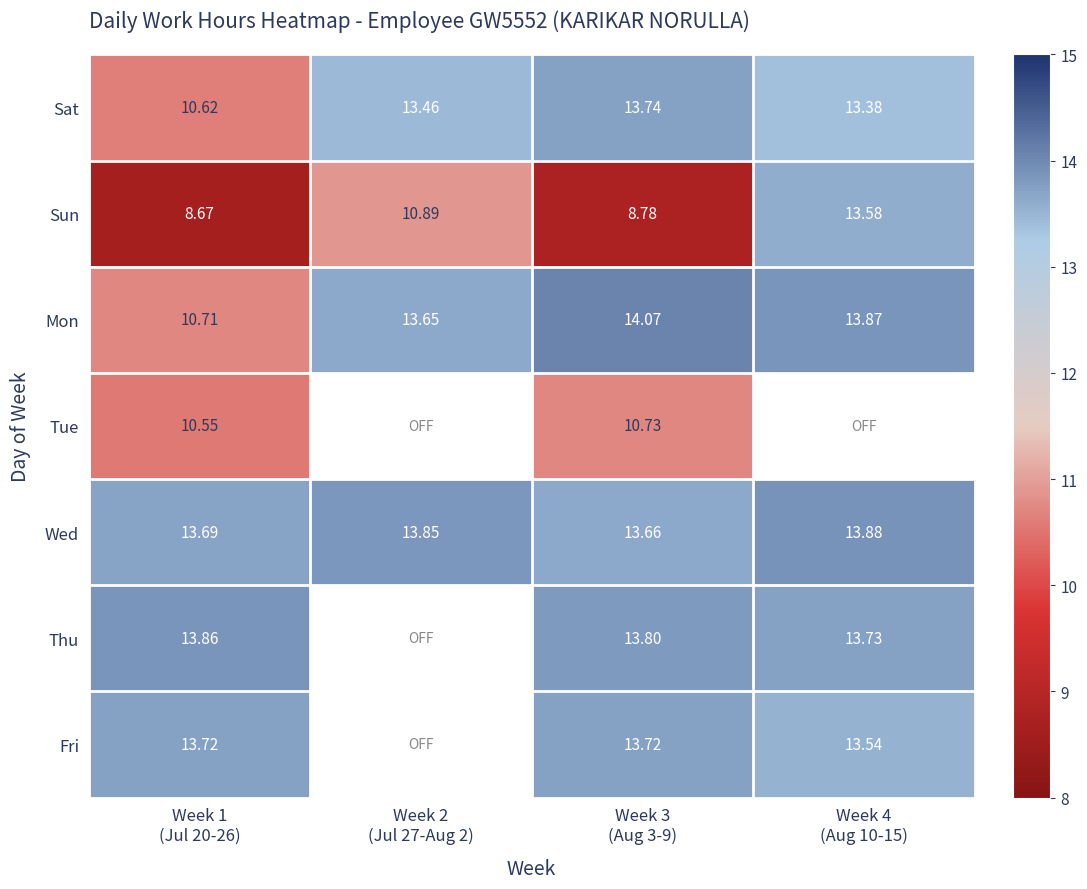

How many data points in Sat are less than 13?

1